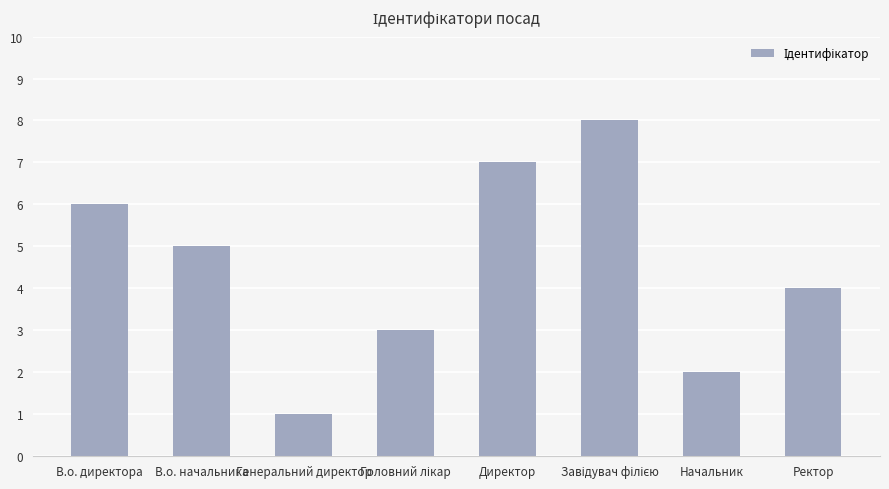

Is it true that the value at Начальник is 1?

False